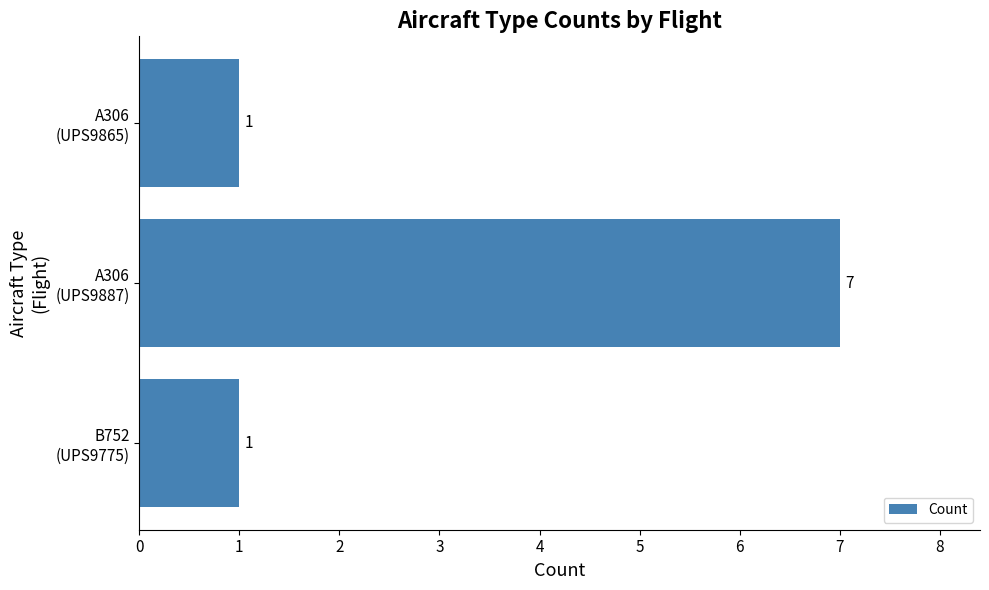

What is the maximum value shown in the chart?

7